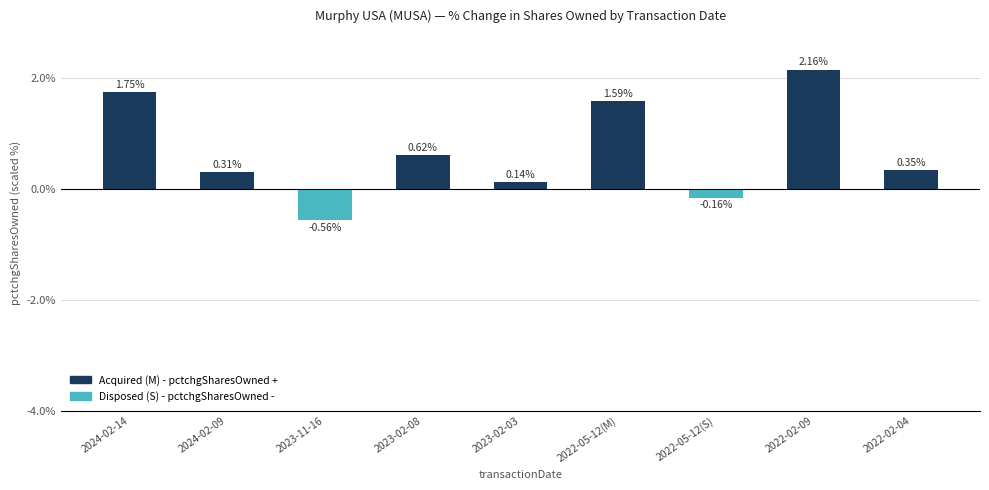

What is the difference between the maximum and minimum values?

2.7